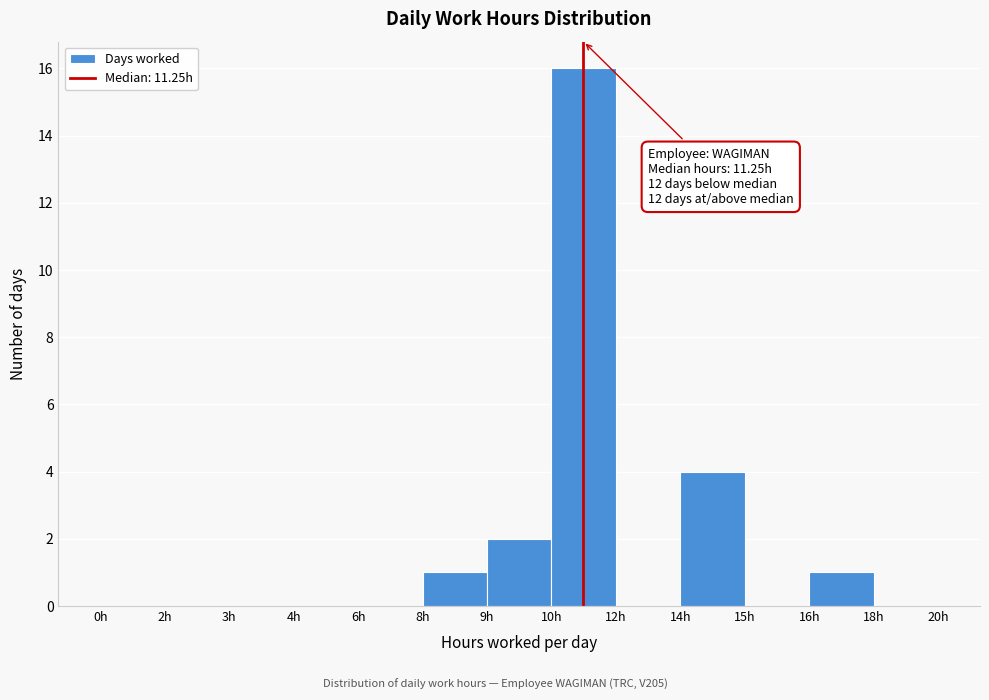

Reading left to right, extract all data points from this chart.

0h=0	2h=0	3h=0	4h=0	6h=0	8h=1	9h=2	10h=16	12h=0	14h=4	15h=0	16h=1	18h=0